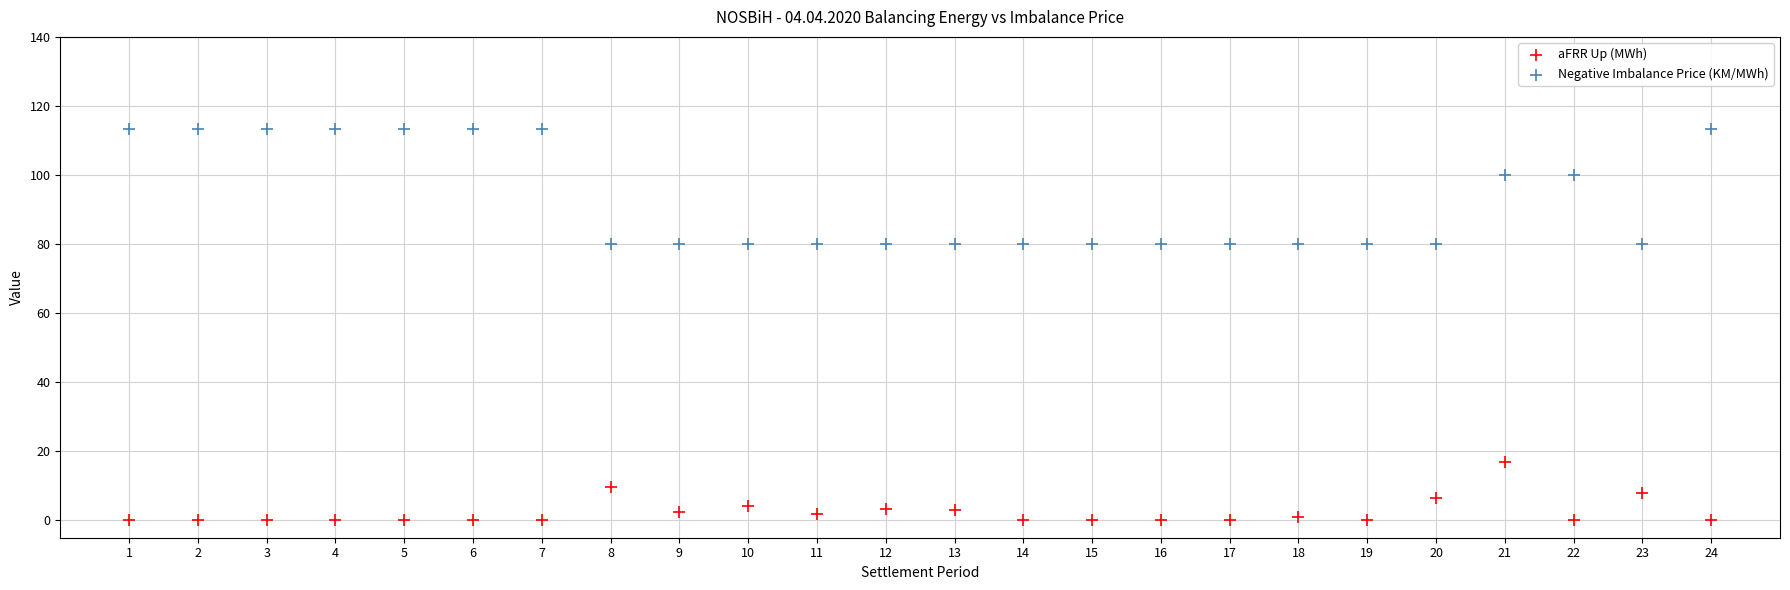

Which series reaches the maximum Y coordinate?

Negative Imbalance Price (KM/MWh)